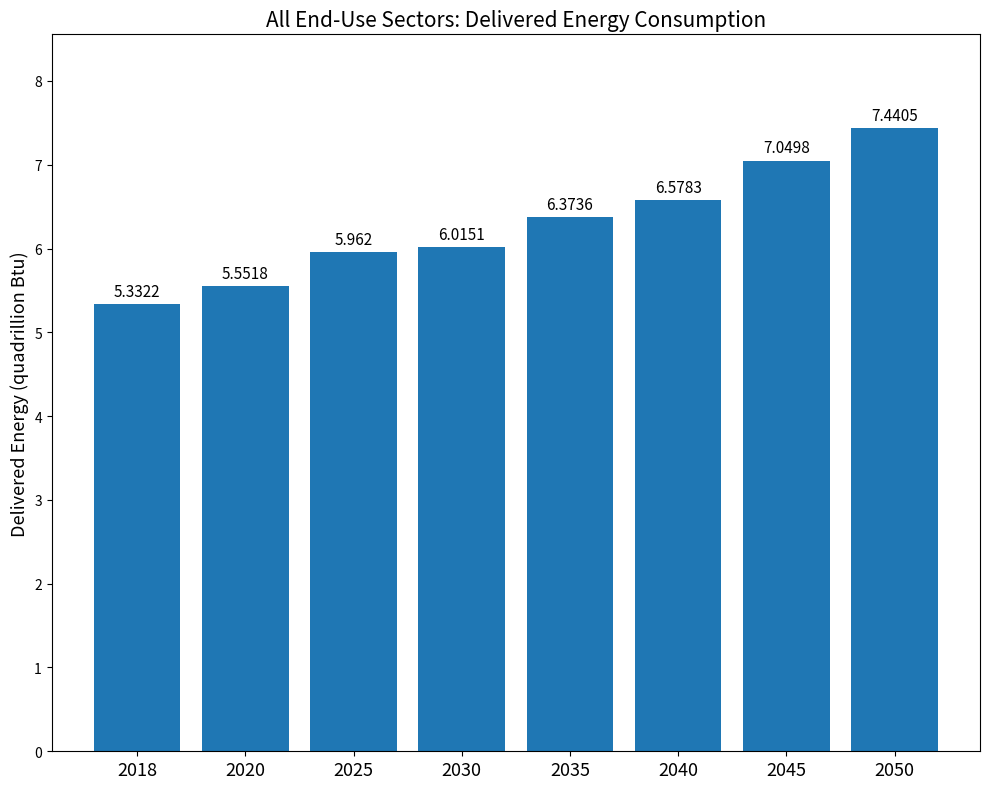

How many data points are above 6?

5